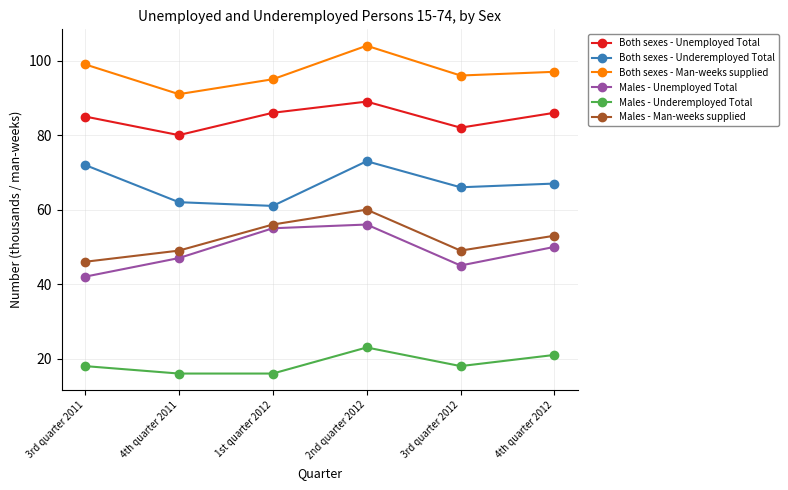

What is the label of the 4th point from the right?

1st quarter 2012